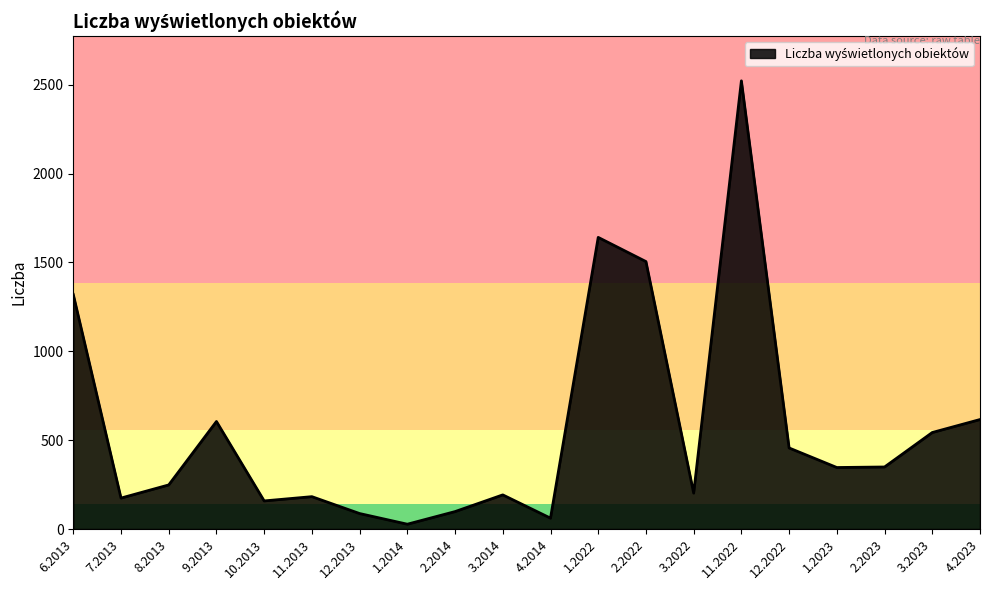

Which category has the lowest value across all series?

1.2014